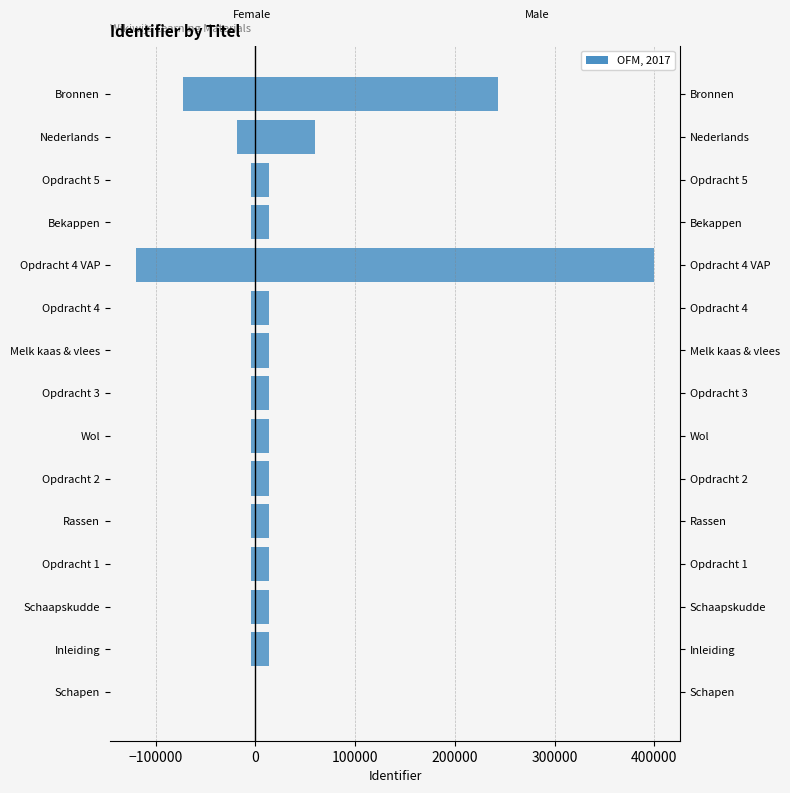

The value of OFM, 2017 (left) at Opdracht 2 is -7549.7. True or false?

False